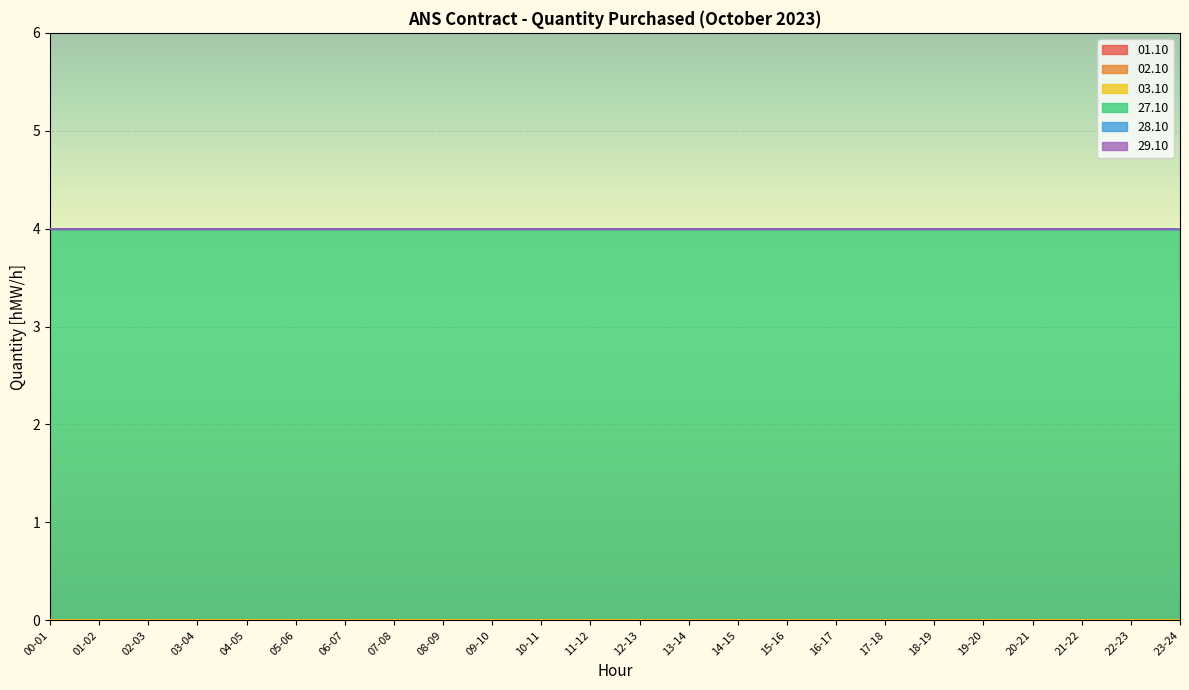

Rank the categories by 28.10 value from highest to lowest.

00-01, 01-02, 02-03, 03-04, 04-05, 05-06, 06-07, 07-08, 08-09, 09-10, 10-11, 11-12, 12-13, 13-14, 14-15, 15-16, 16-17, 17-18, 18-19, 19-20, 20-21, 21-22, 22-23, 23-24